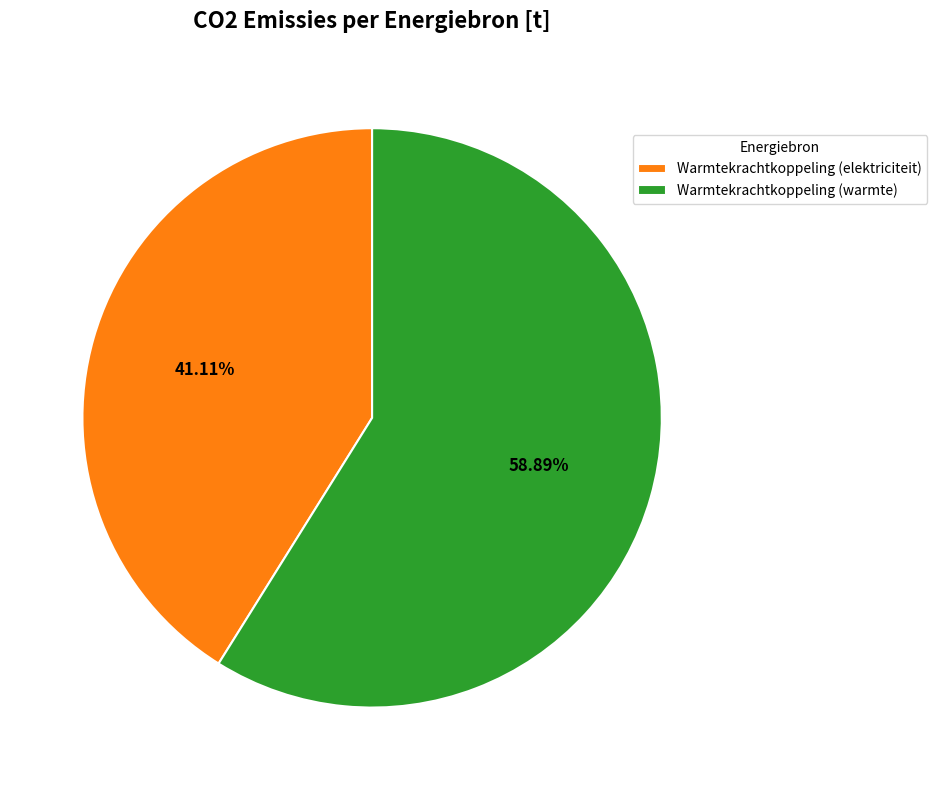

To the nearest percent, what is the average slice percentage?

50%